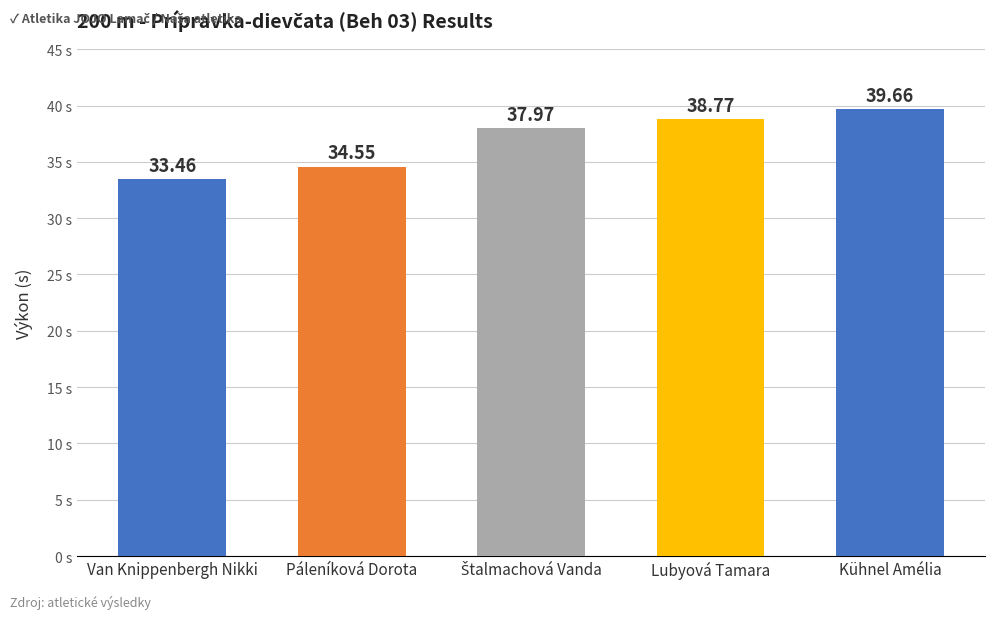

At which category does the chart reach its minimum across all series?

Van Knippenbergh Nikki